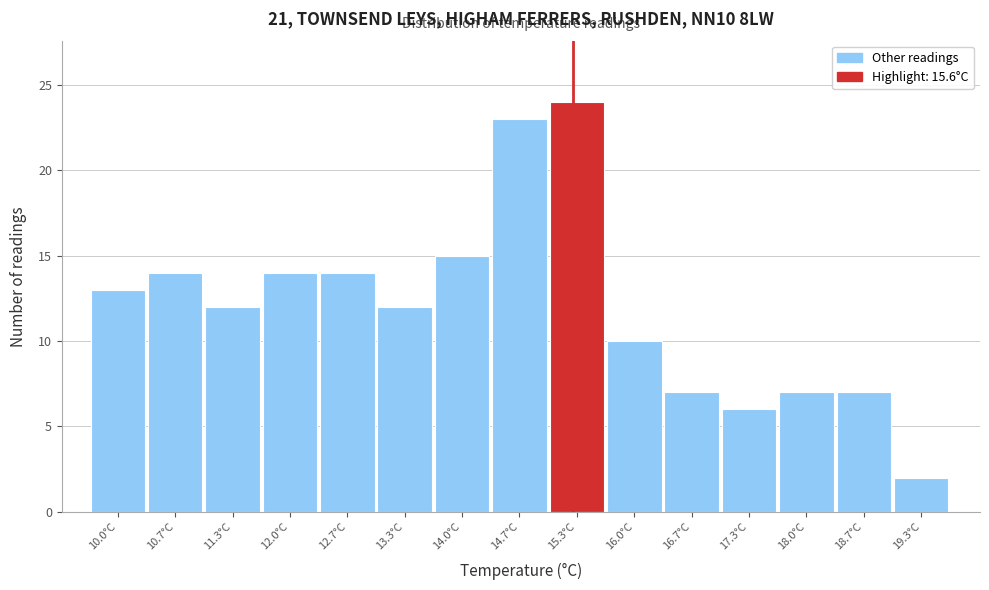

Reading left to right, transcribe all the data shown in this chart.

13	14	12	14	14	12	15	23	24	10	7	6	7	7	2